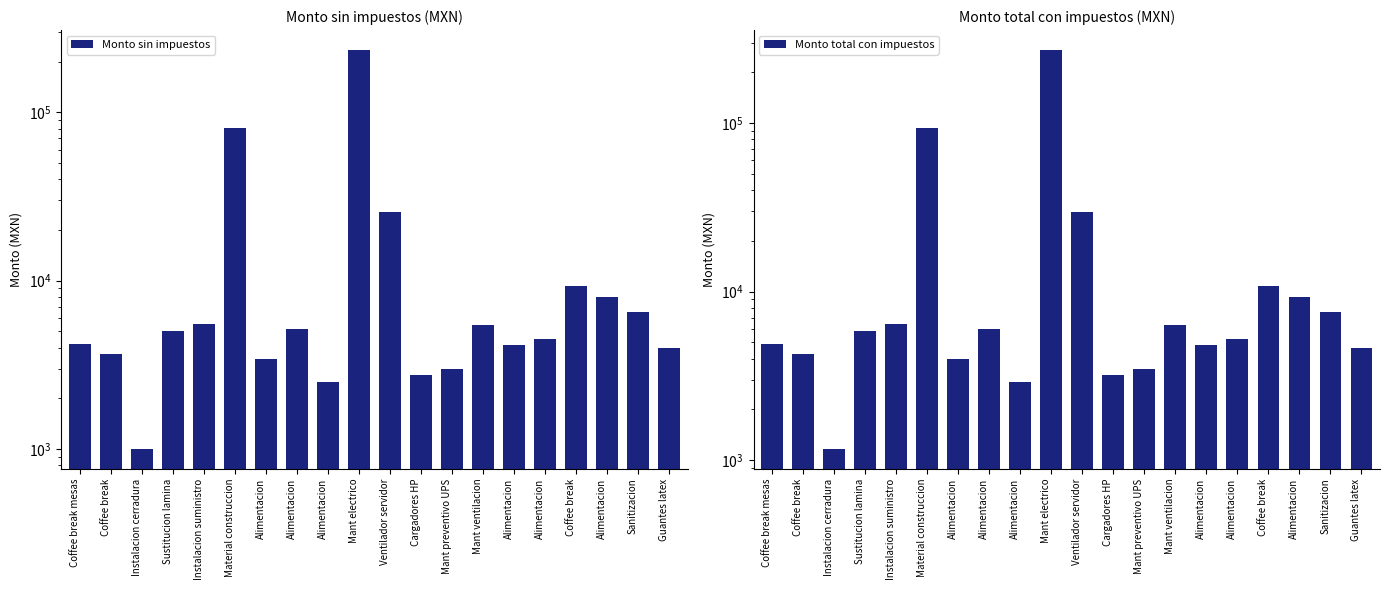

Which category has the highest value in the Monto sin impuestos series?

Mant electrico